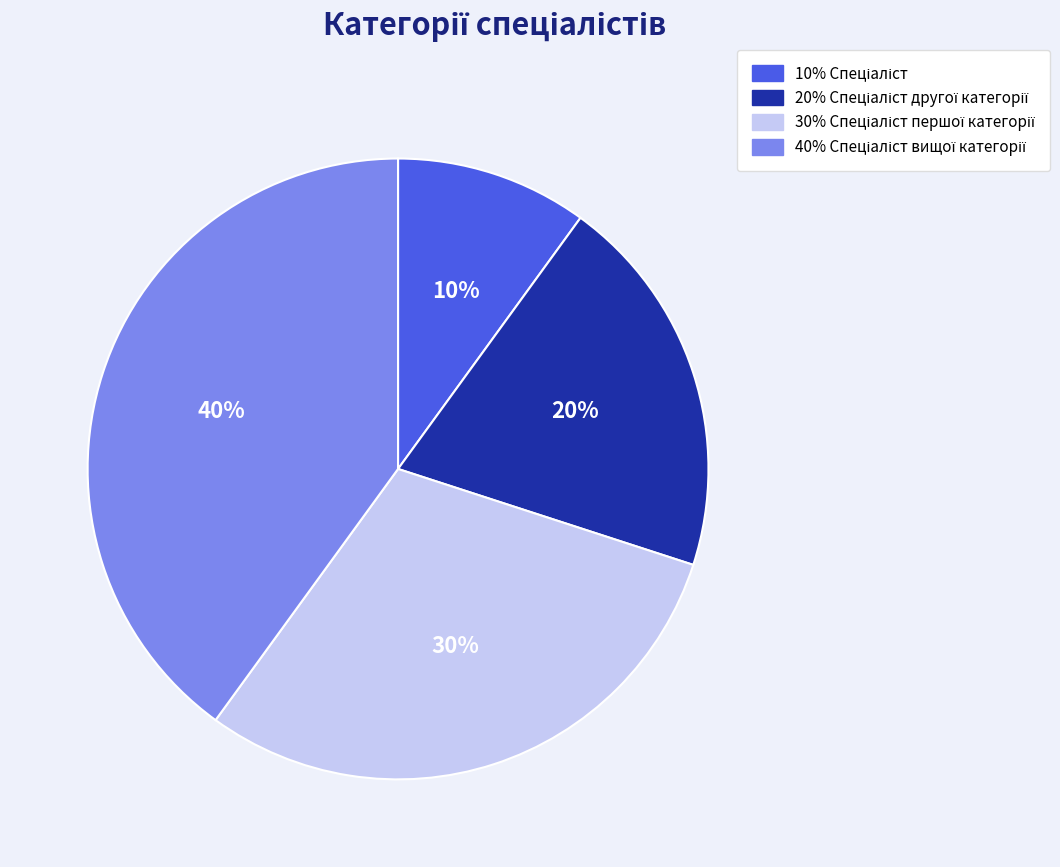

To the nearest percent, what is the difference between the largest and smallest slice percentages?

30%